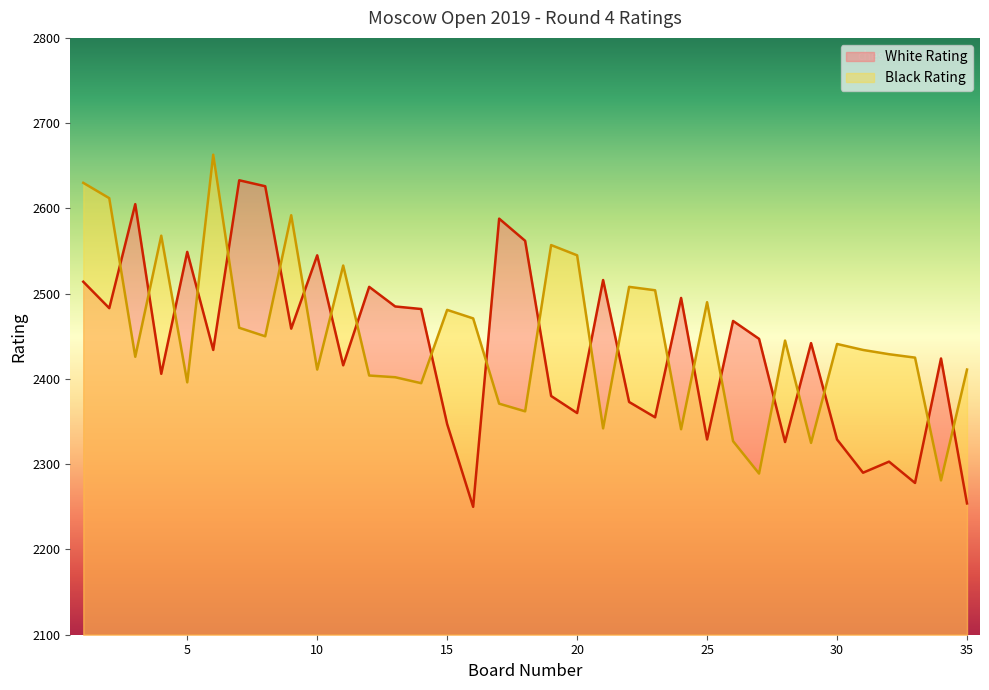

The Black Rating series shows 2411 at 35. True or false?

True